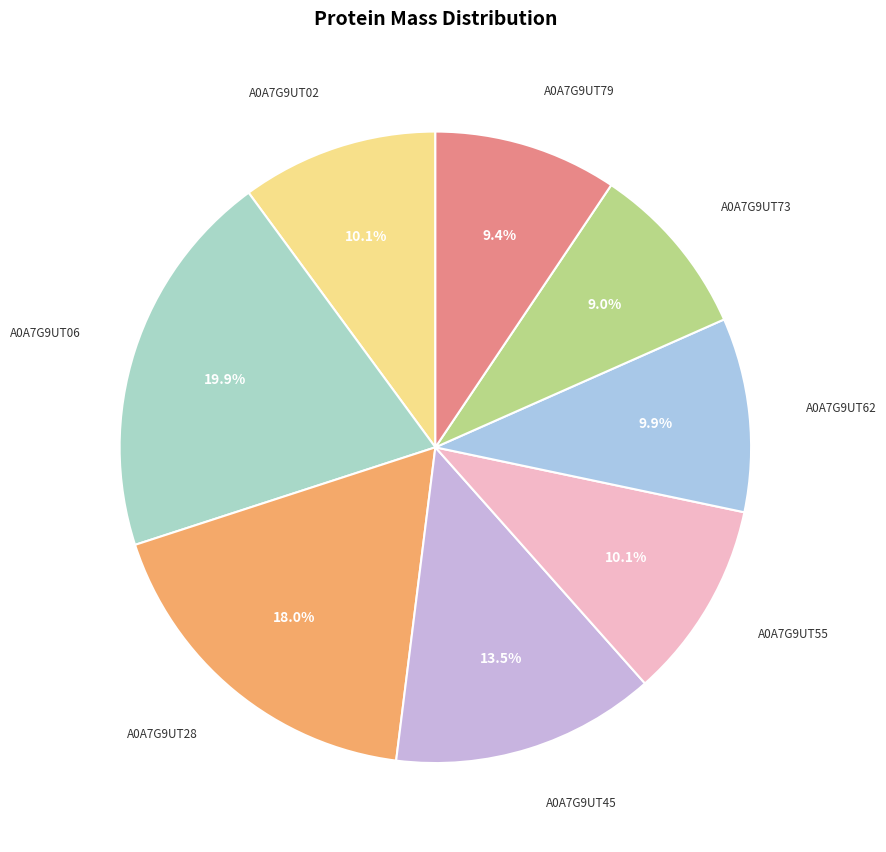

Does any single category account for the majority?

No